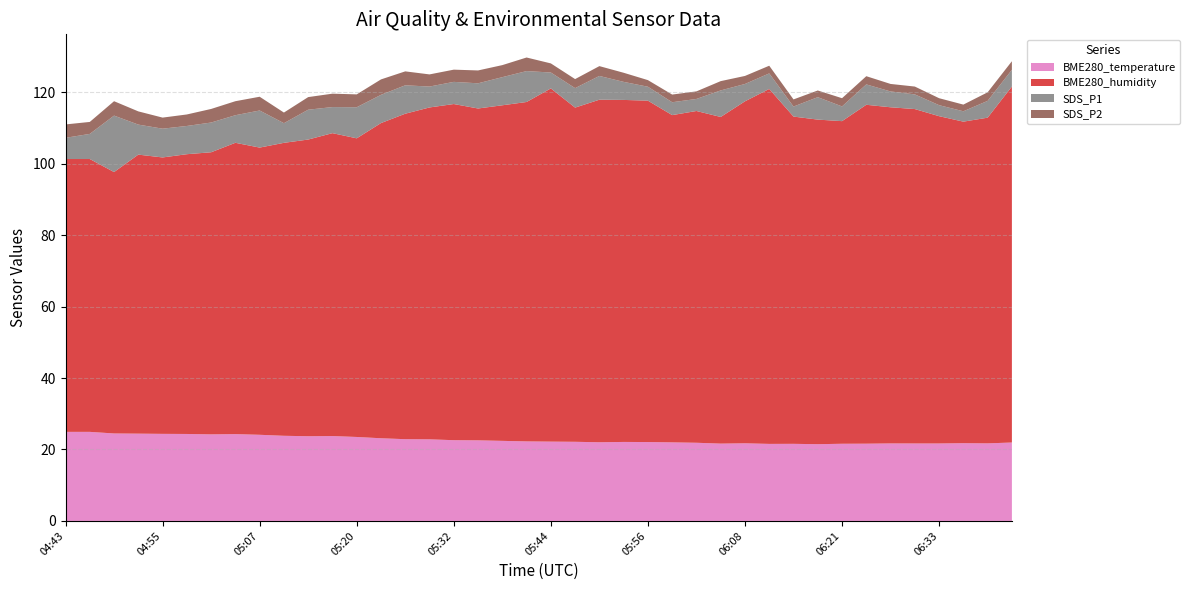

Reading left to right, transcribe all the data shown in this chart.

BME280_temperature: 04:43=24.9	04:46=24.9	04:49=24.5	04:52=24.4	04:55=24.4	04:58=24.3	05:01=24.2	05:04=24.3	05:07=24.1	05:11=23.8	05:14=23.7	05:17=23.8	05:20=23.5	05:23=23.1	05:26=22.9	05:29=22.8	05:32=22.6	05:35=22.6	05:38=22.4	05:41=22.3	05:44=22.2	05:47=22.1	05:50=22.0	05:53=22.1	05:56=22.1	05:59=22.0	06:02=21.9	06:05=21.6	06:08=21.7	06:11=21.6	06:14=21.6	06:18=21.5	06:21=21.6	06:24=21.6	06:27=21.7	06:30=21.7	06:33=21.7	06:36=21.8	06:39=21.7	06:42=21.9
BME280_humidity: 04:43=76.4	04:46=76.4	04:49=73.2	04:52=78.1	04:55=77.4	04:58=78.3	05:01=79.0	05:04=81.5	05:07=80.4	05:11=82.0	05:14=83.0	05:17=84.8	05:20=83.6	05:23=88.2	05:26=91.1	05:29=92.9	05:32=94.1	05:35=92.9	05:38=93.9	05:41=95.0	05:44=98.8	05:47=93.5	05:50=95.9	05:53=95.7	05:56=95.5	05:59=91.6	06:02=92.8	06:05=91.4	06:08=95.7	06:11=99.3	06:14=91.6	06:18=90.8	06:21=90.3	06:24=94.8	06:27=94.1	06:30=93.6	06:33=91.6	06:36=90.0	06:39=91.2	06:42=99.6
SDS_P1: 04:43=5.9	04:46=7.0	04:49=15.8	04:52=8.4	04:55=8.1	04:58=7.9	05:01=8.3	05:04=7.7	05:07=10.4	05:11=5.5	05:14=8.3	05:17=7.3	05:20=8.7	05:23=7.9	05:26=8.0	05:29=5.8	05:32=6.2	05:35=7.0	05:38=7.9	05:41=8.7	05:44=4.5	05:47=5.5	05:50=6.7	05:53=5.0	05:56=3.9	05:59=3.6	06:02=3.4	06:05=7.4	06:08=4.8	06:11=4.3	06:14=2.8	06:18=6.3	06:21=4.1	06:24=5.7	06:27=4.4	06:30=4.1	06:33=3.1	06:36=2.9	06:39=4.7	06:42=4.7
SDS_P2: 04:43=3.8	04:46=3.4	04:49=4.0	04:52=3.7	04:55=3.1	04:58=3.2	05:01=3.8	05:04=3.9	05:07=3.9	05:11=3.0	05:14=3.5	05:17=3.8	05:20=3.6	05:23=4.3	05:26=3.9	05:29=3.4	05:32=3.4	05:35=3.6	05:38=3.4	05:41=3.8	05:44=2.5	05:47=2.5	05:50=2.8	05:53=2.5	05:56=1.9	05:59=2.1	06:02=2.1	06:05=2.6	06:08=2.2	06:11=2.1	06:14=2.0	06:18=1.9	06:21=2.3	06:24=2.3	06:27=2.1	06:30=2.2	06:33=1.9	06:36=1.9	06:39=2.4	06:42=2.4